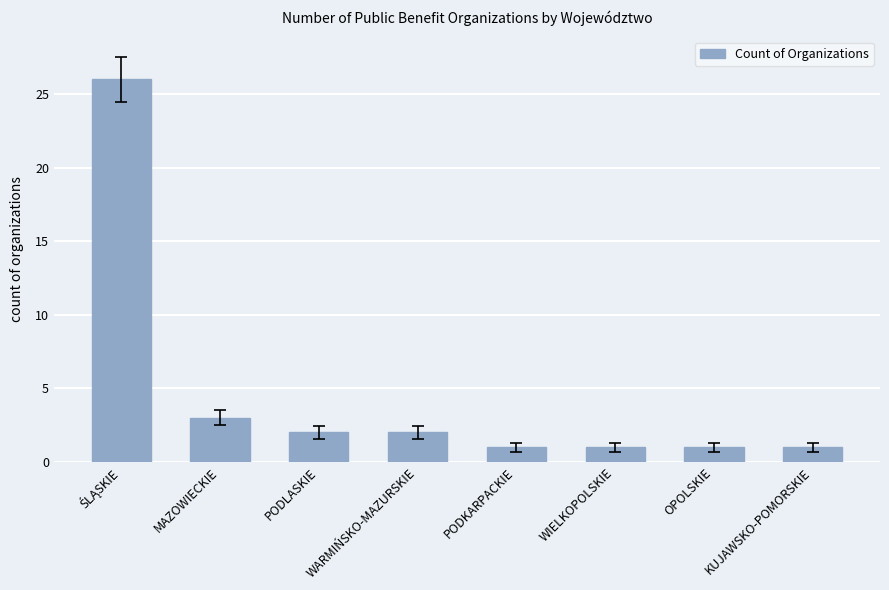

What is the maximum value shown in the chart?

26